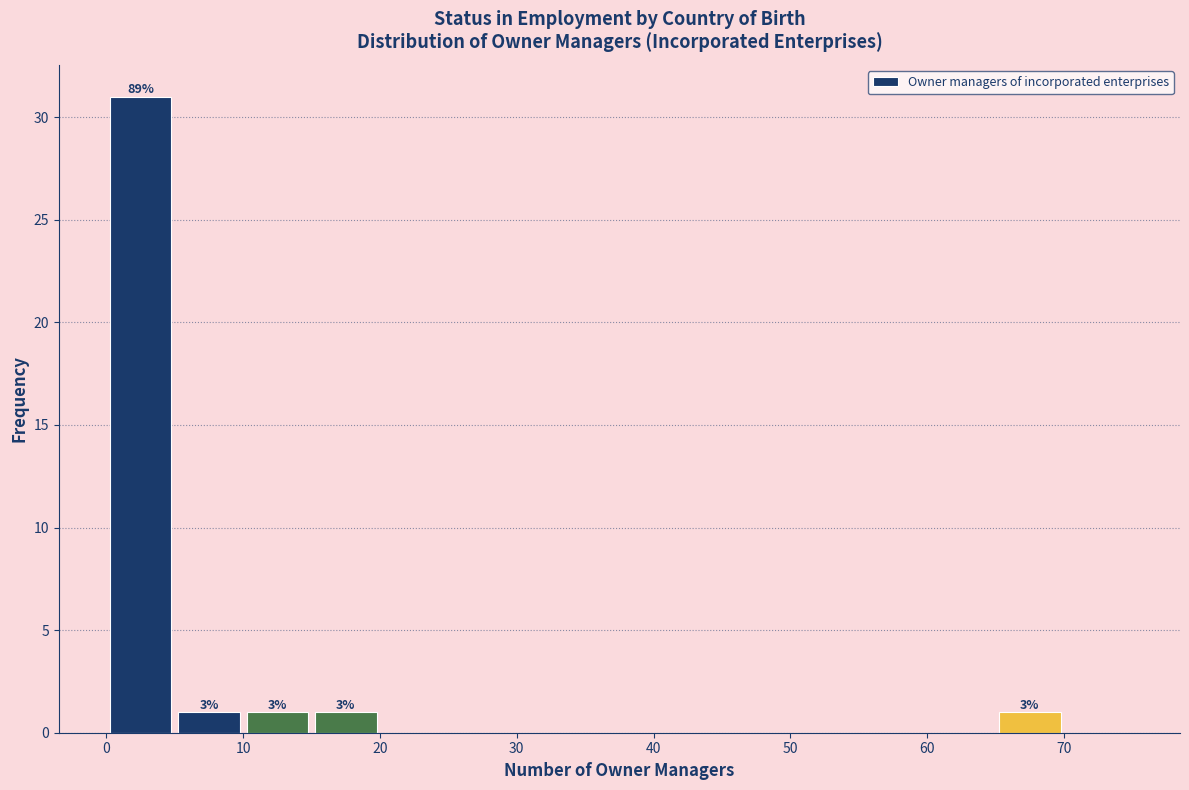

Over which range of the x-axis is the bar tallest?

0 to 5